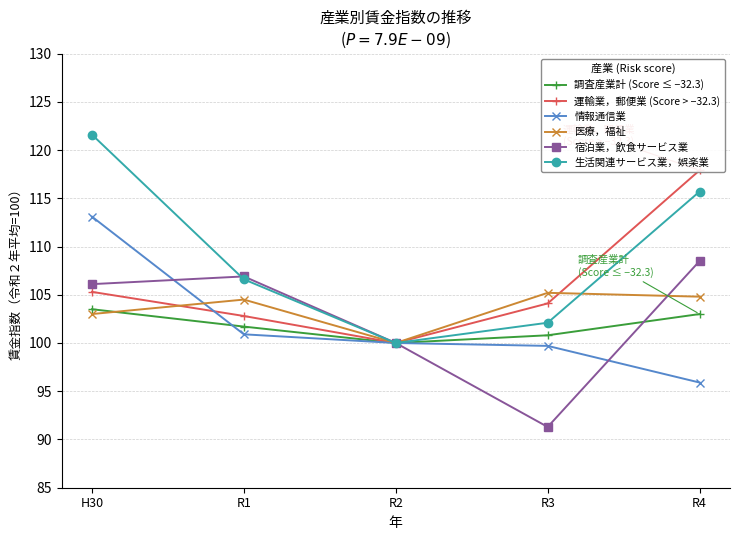

Reading left to right, what are all the values shown in this chart?

調査産業計 (Score ≤ −32.3): 103.5	101.7	100.0	100.8	103.0
運輸業，郵便業 (Score > −32.3): 105.3	102.8	100.0	104.1	117.9
情報通信業: 113.1	100.9	100.0	99.7	95.9
医療，福祉: 103.0	104.5	100.0	105.2	104.8
宿泊業，飲食サービス業: 106.1	106.9	100.0	91.3	108.5
生活関連サービス業，娯楽業: 121.6	106.6	100.0	102.1	115.7